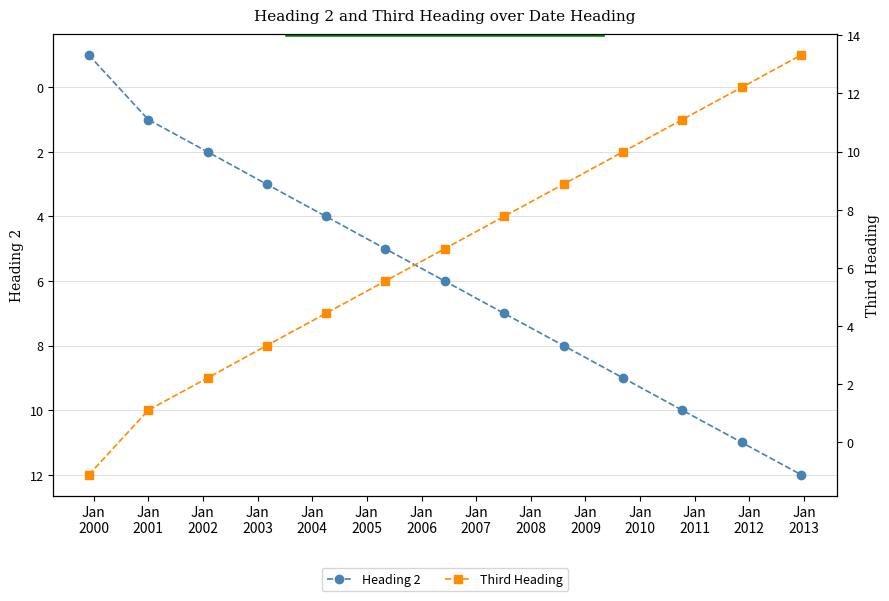

True or false: Third Heading and Heading 2 cross at least once.

True